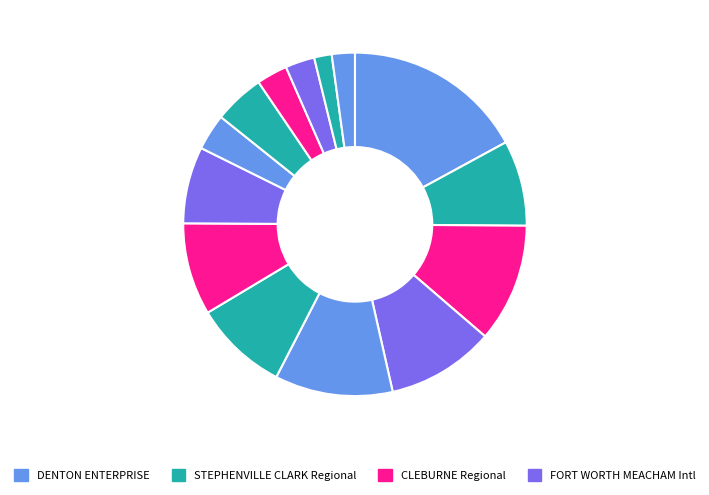

How many segments does this pie chart have?

14